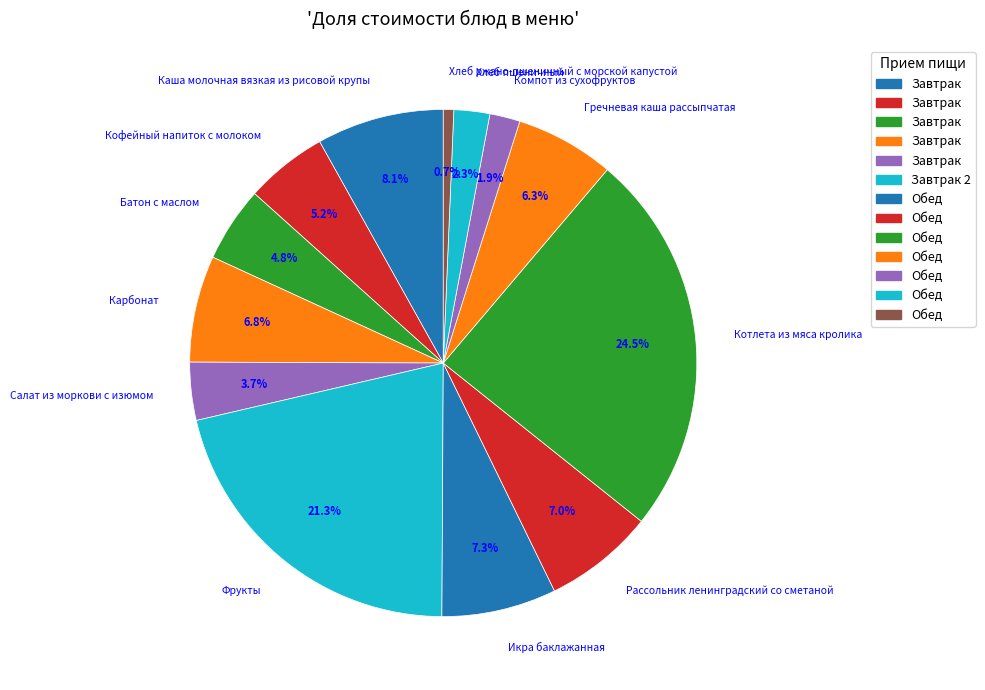

The Хлеб ржано-пшеничный с морской капустой slice represents 11% of the pie. True or false?

False